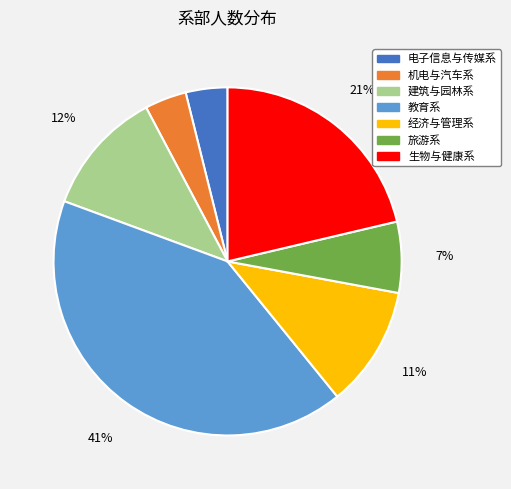

Is it true that 教育系 is 41% of the pie?

True